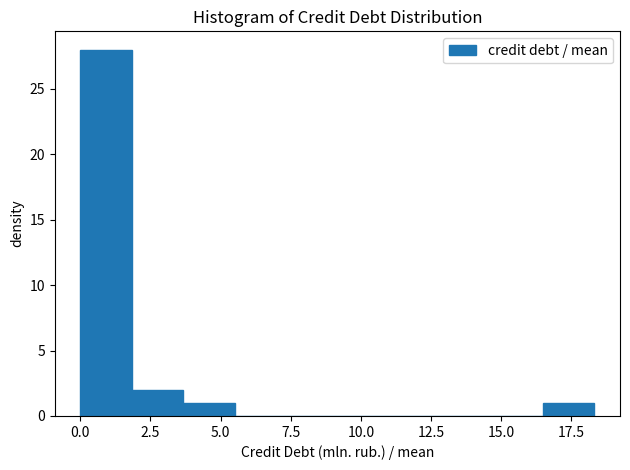

Read against the x-axis, roughly where is the centre of the tallest bar?

1.0